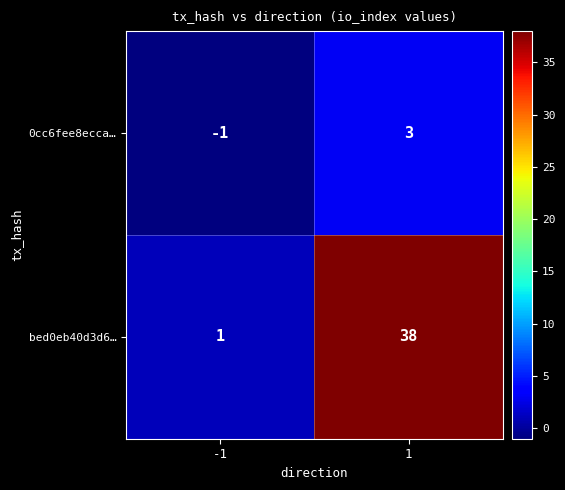

Between -1 and 1, which series saw the biggest shift?

bed0eb40d3d6…